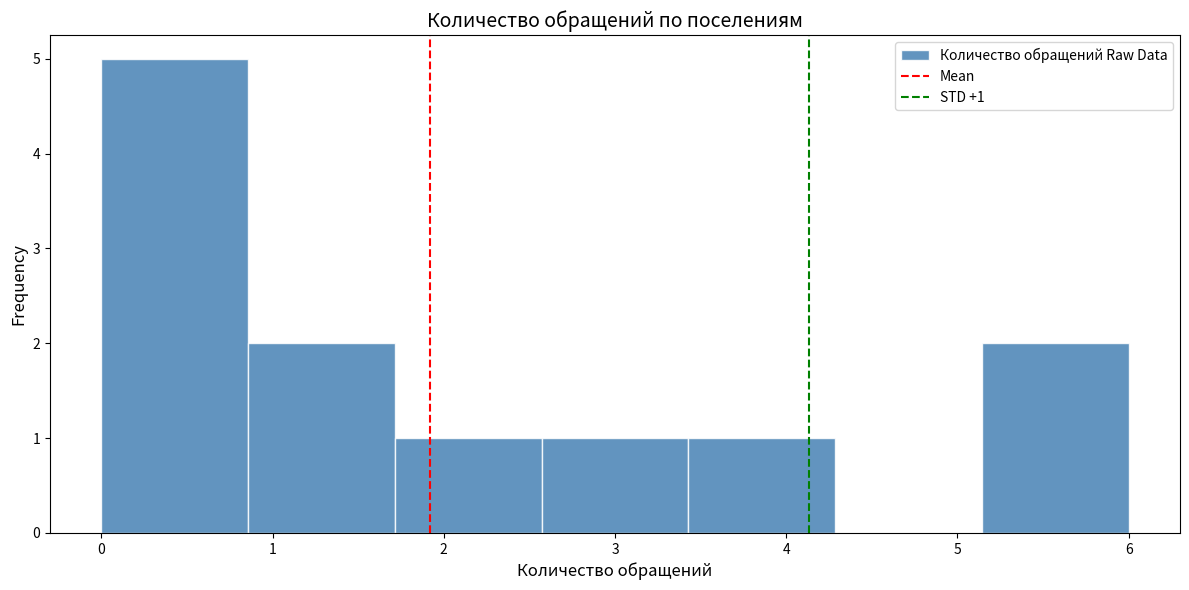

Which range on the x-axis has the tallest bar?

0.0 to 0.9